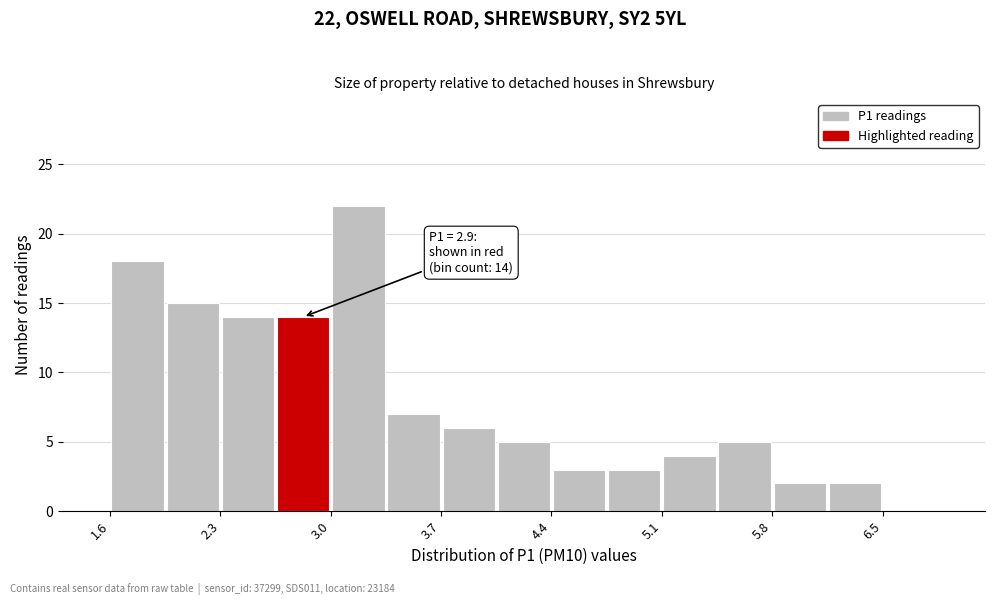

Read against the x-axis, roughly where is the centre of the tallest bar?

3.2